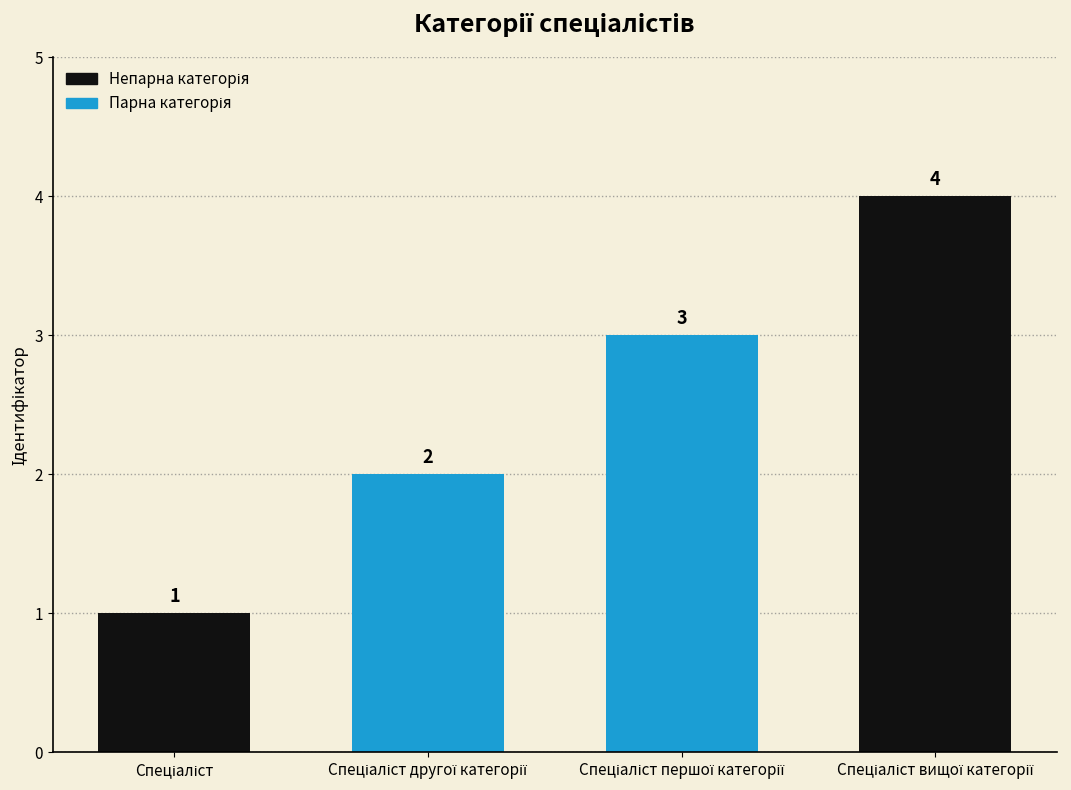

What is the difference between the maximum and minimum values?

3